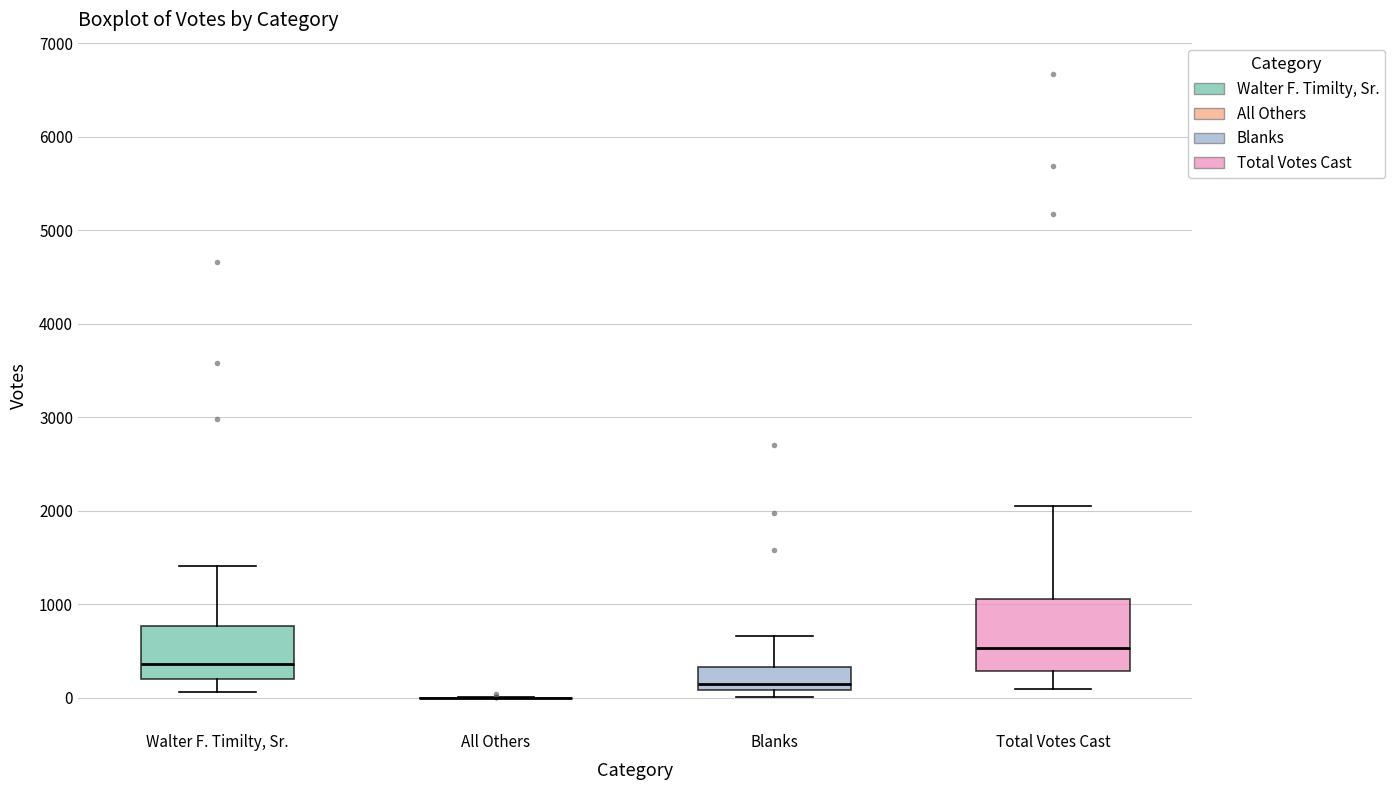

Which box is the tallest, from its lower edge to its upper edge?

Total Votes Cast